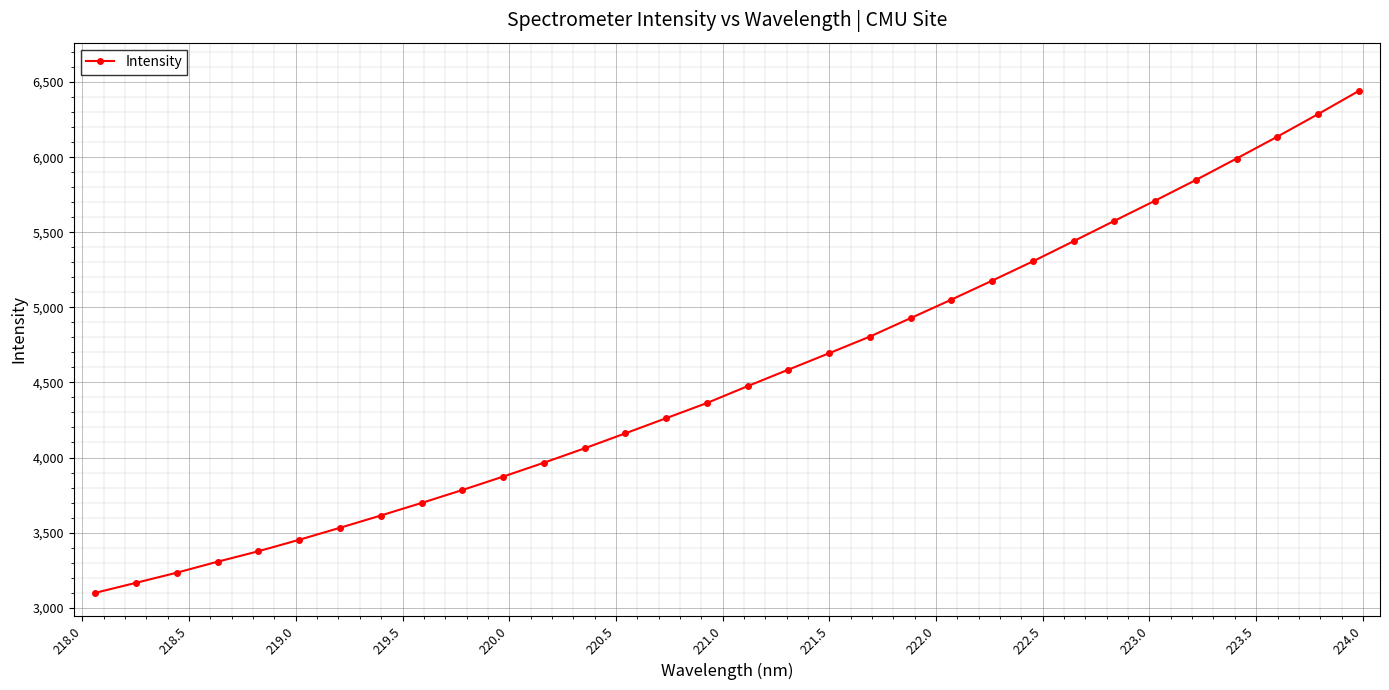

What is the sum of all values?

145394.4